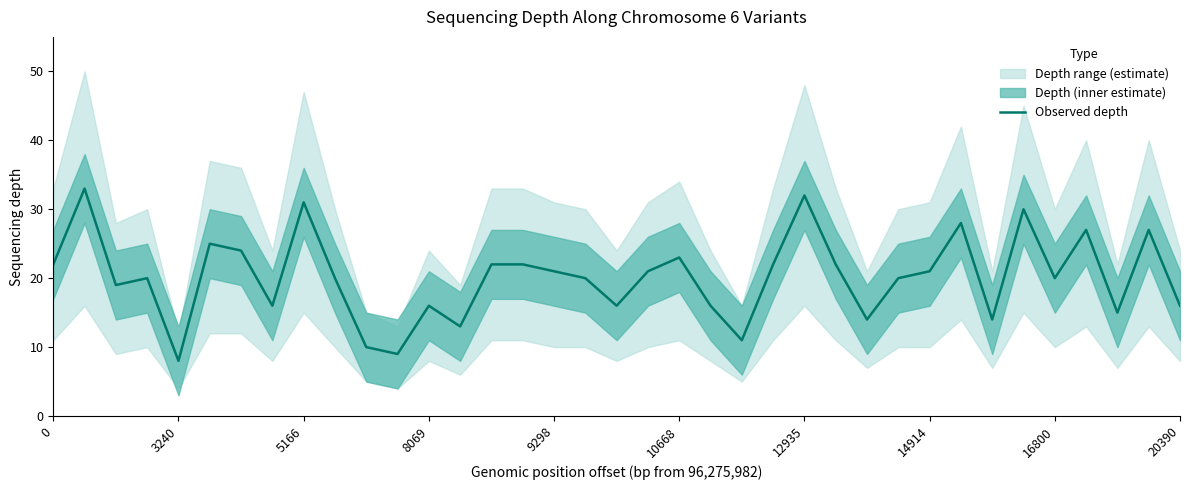

True or false: the data has more than 2 interior local peaks.

True